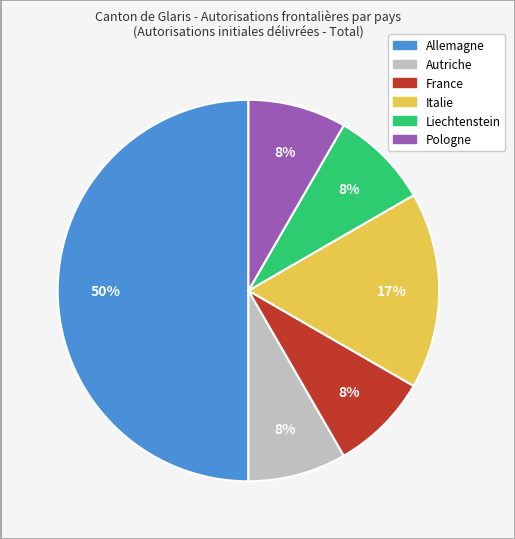

How many segments does this pie chart have?

6